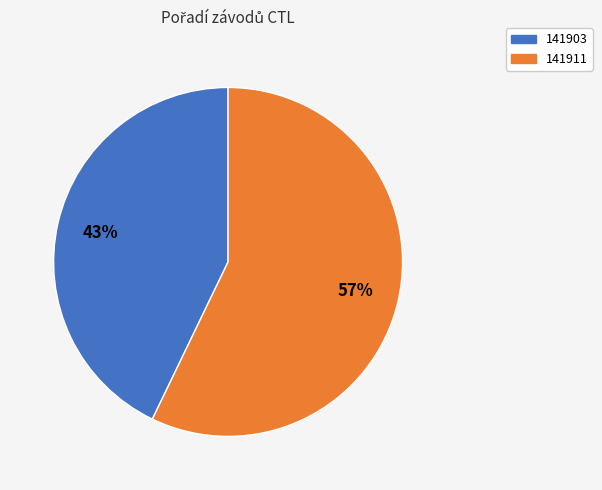

How many slices are in this pie chart?

2